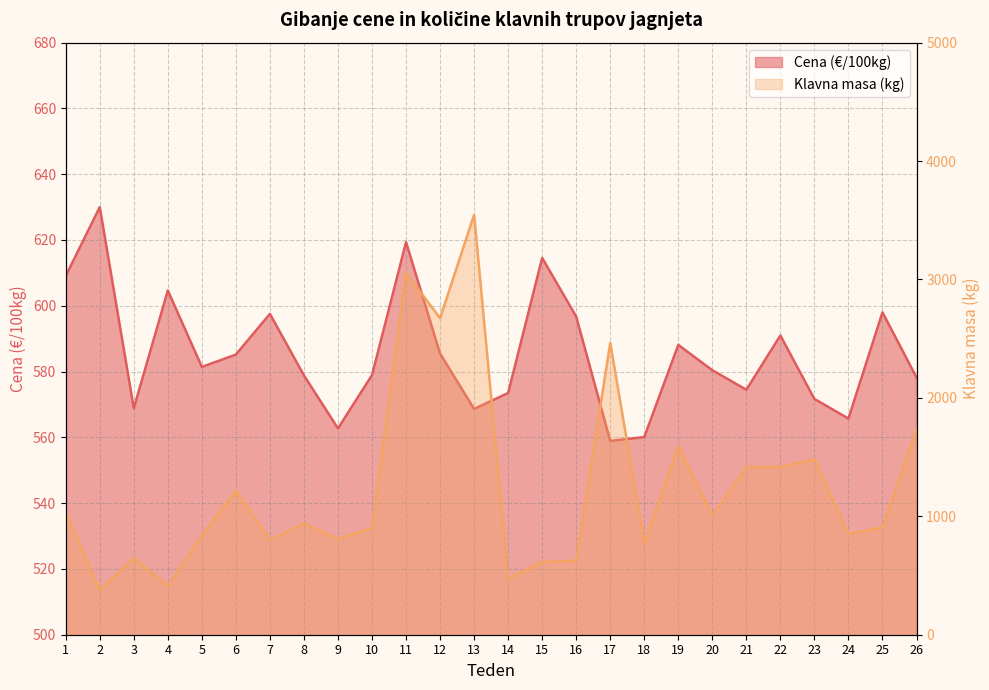

Is the value of Klavna masa (kg) at 2 greater than the value of Cena (€/100kg) at 10?

No